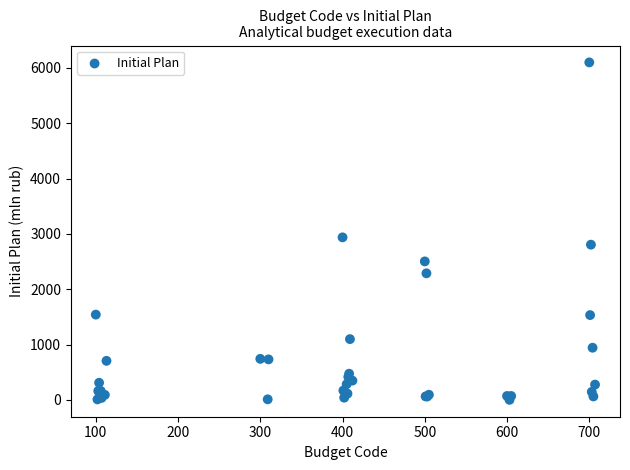

What Y value in the scatter plot is closest to 3049?

2936.8